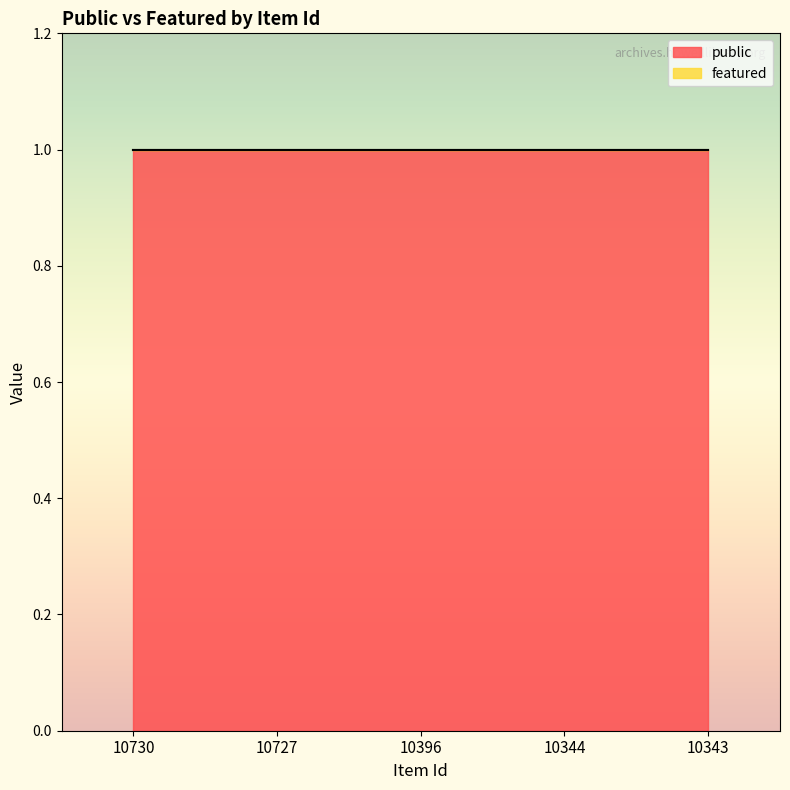

What is the value of the public point at the 1st from the left?

1